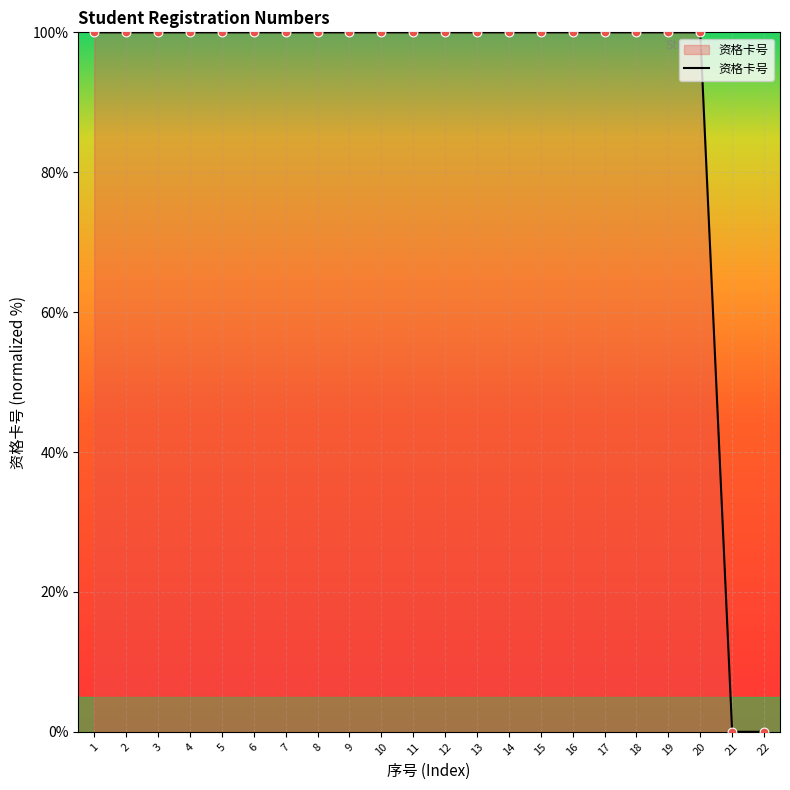

What is the ratio of the value at 9 to the value at 17?

1.0